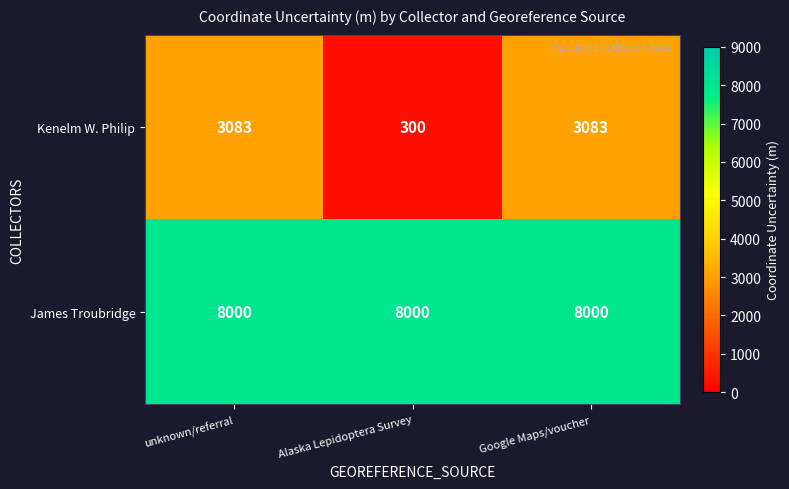

At how many categories does at least one series exceed 2584?

3